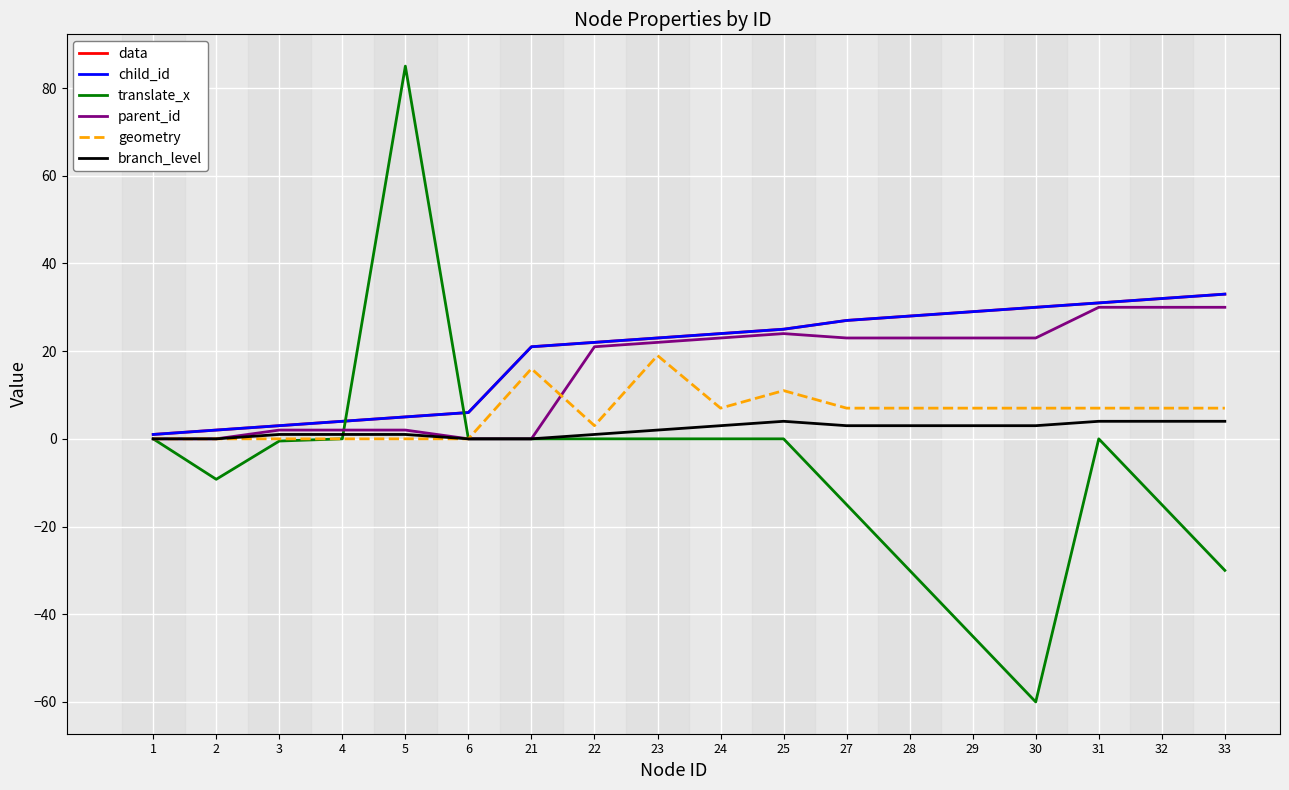

Does the chart display data point markers on the line(s)?

No